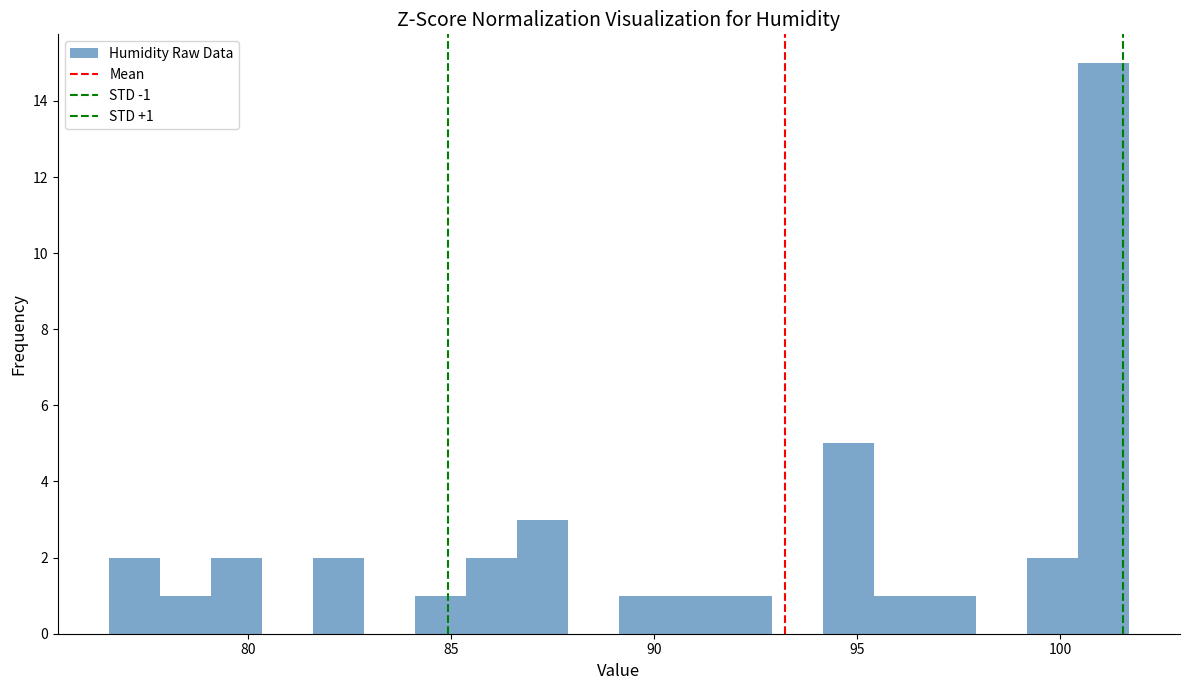

Around what value on the x-axis is the tallest bar? Give the approximate position of its centre, as read against the axis.

101.0